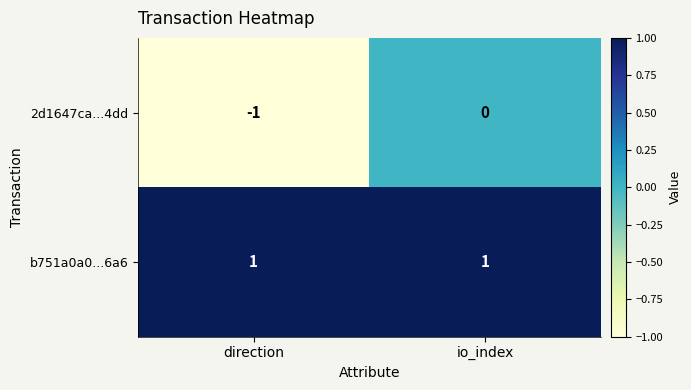

Is it true that 2d1647ca...4dd equals -1 at io_index?

False